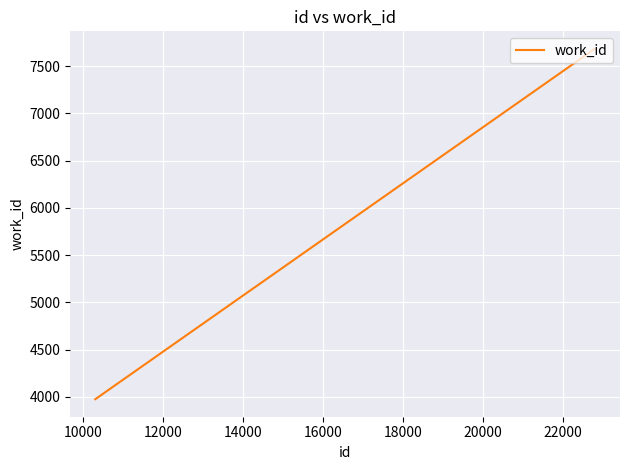

What is the smallest value displayed?

3974